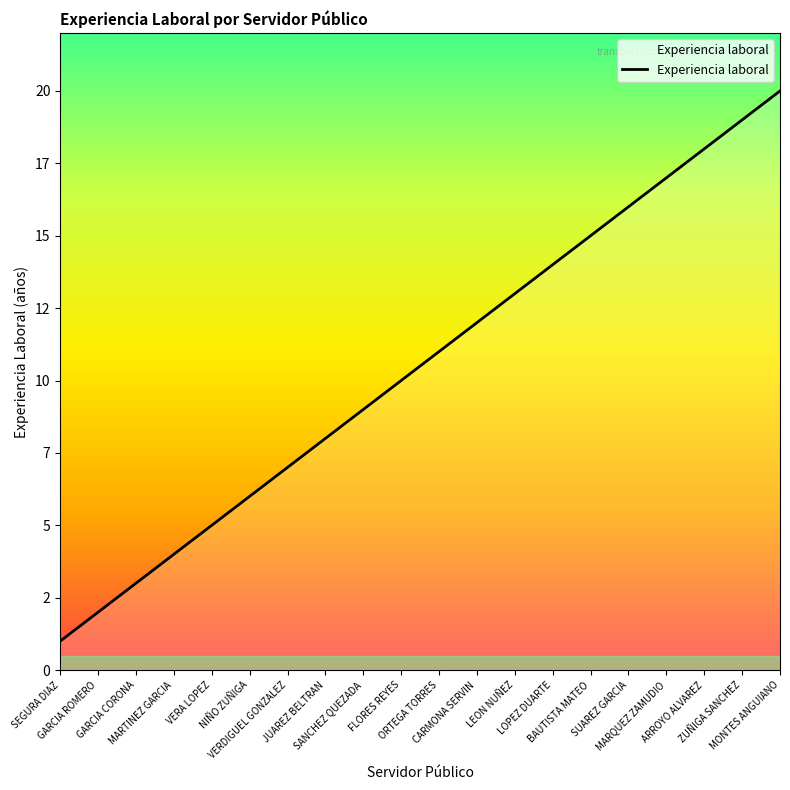

What is the sum of all values?

210